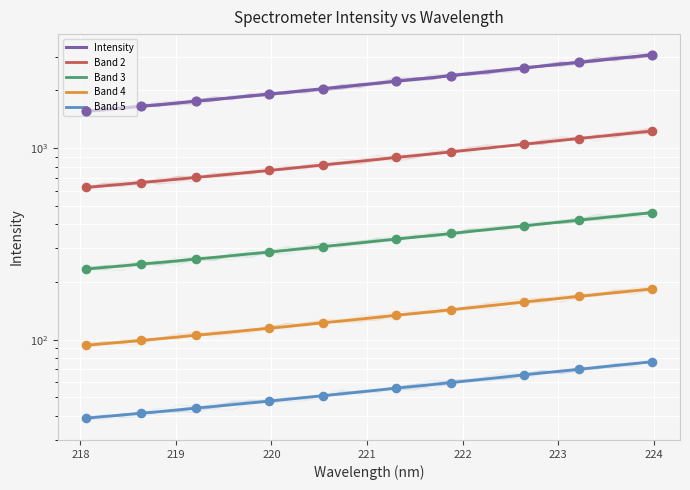

Which series has the largest total across all categories?

Intensity